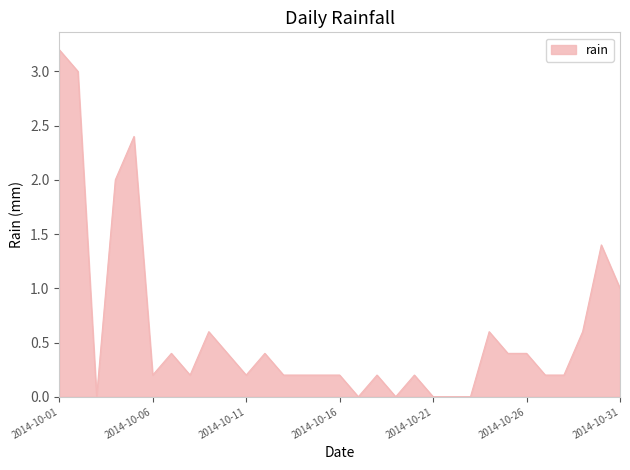

What is the greatest value displayed?

3.2